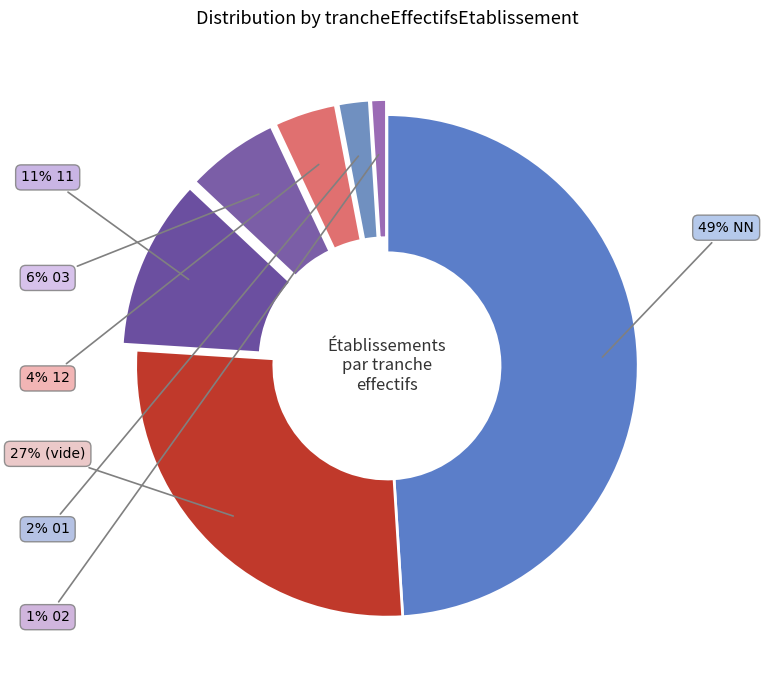

How many segments does this pie chart have?

7